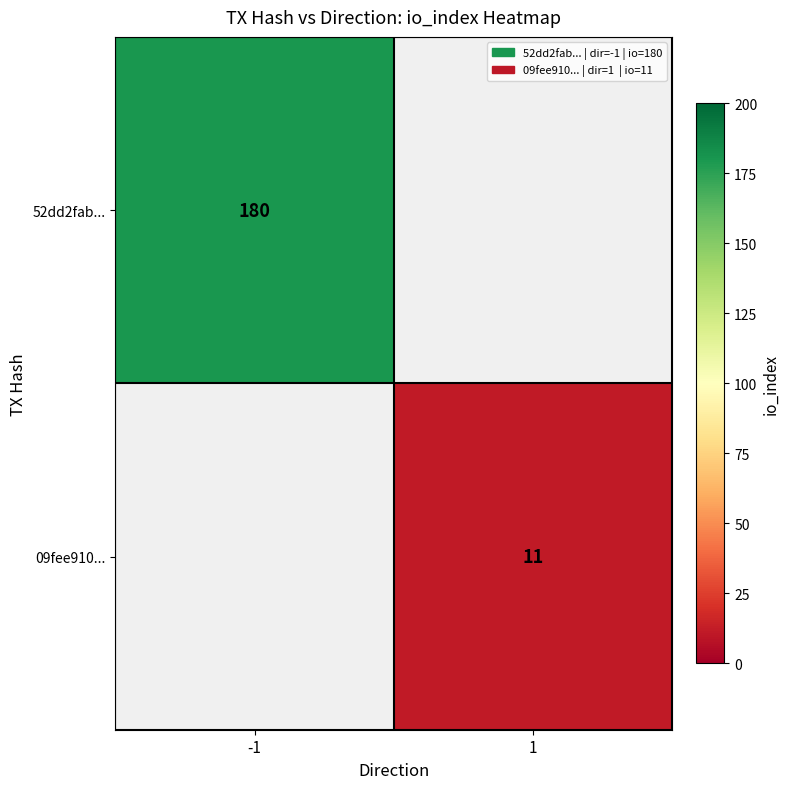

The 09fee910... series shows 17 at 1. True or false?

False